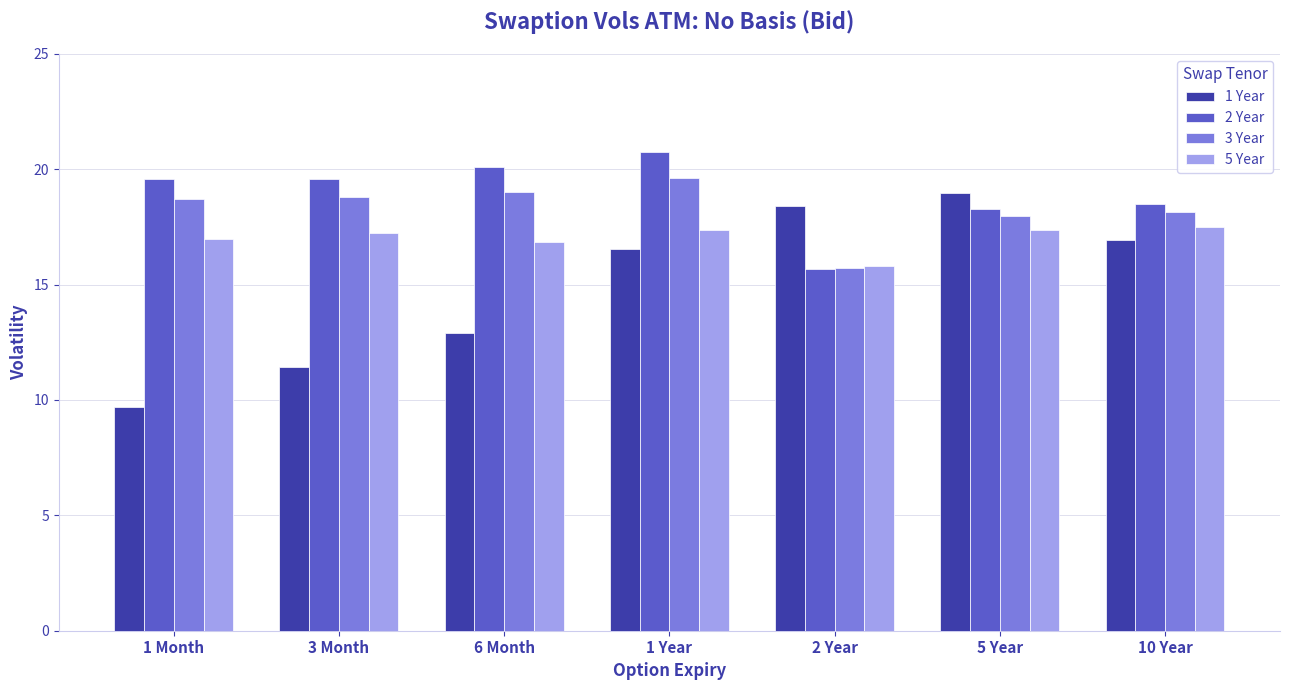

Rank the series by their average value, from highest to lowest.

2 Year, 3 Year, 5 Year, 1 Year